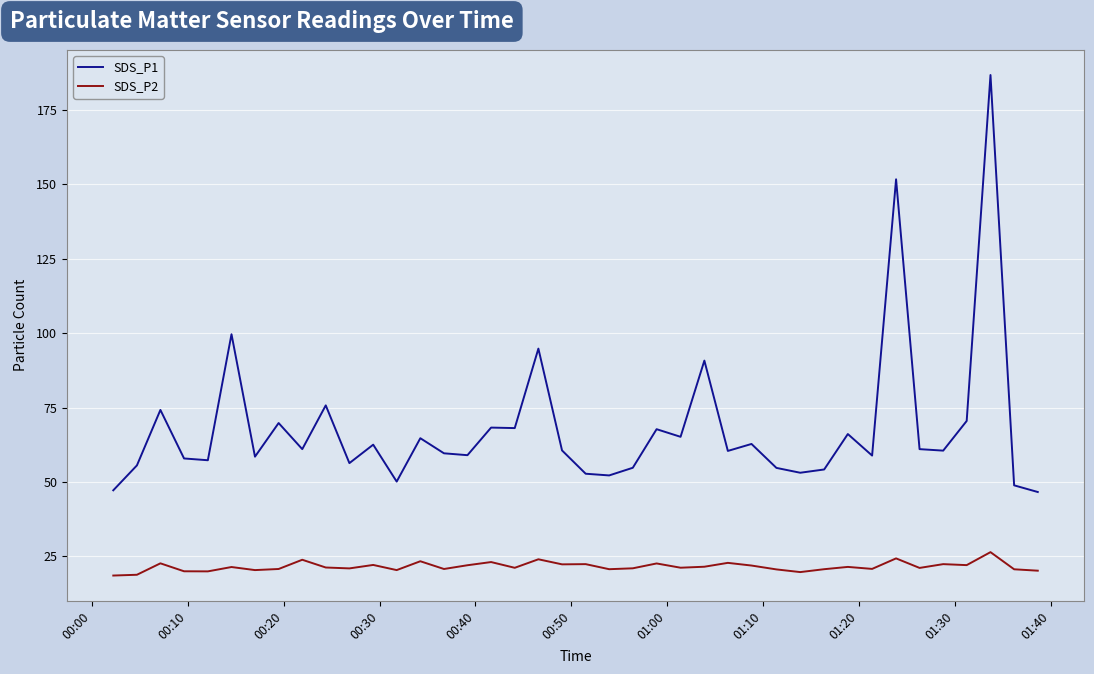

Which series has the widest spread of values?

SDS_P1